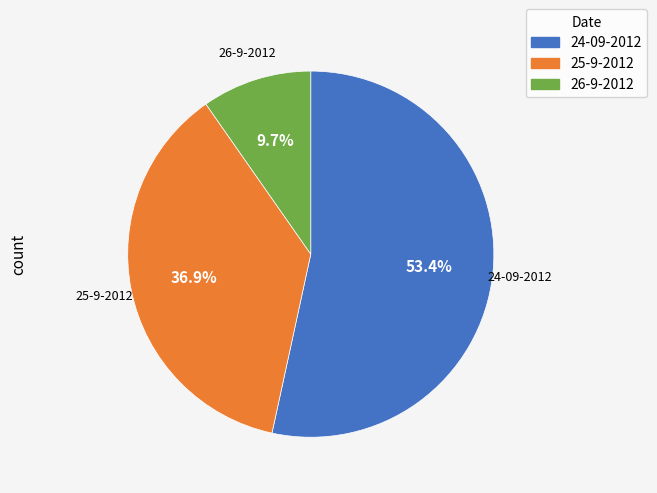

How many segments does this pie chart have?

3